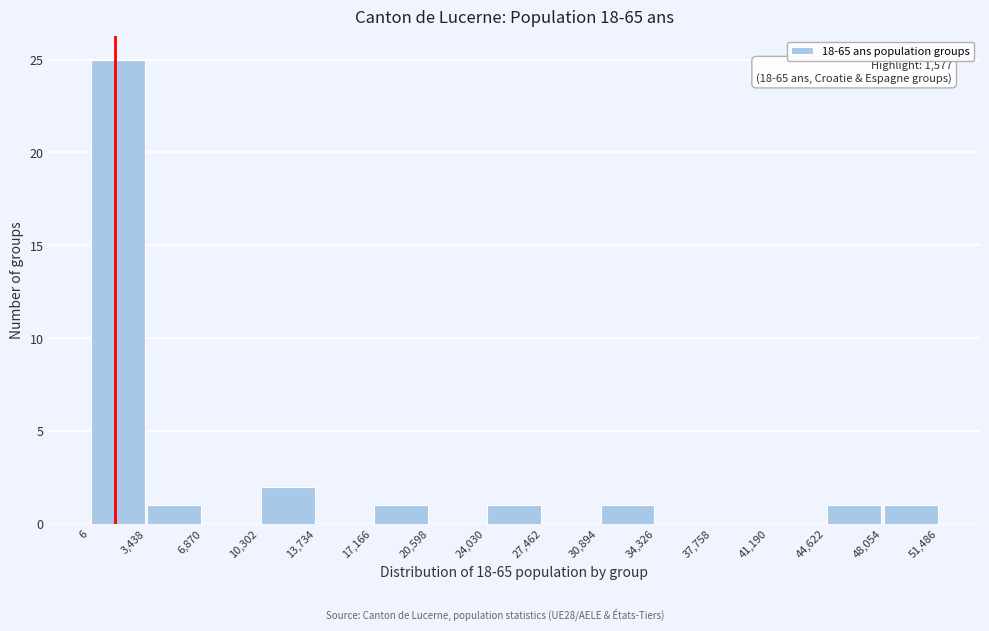

Which range on the x-axis has the tallest bar?

6 to 3,438